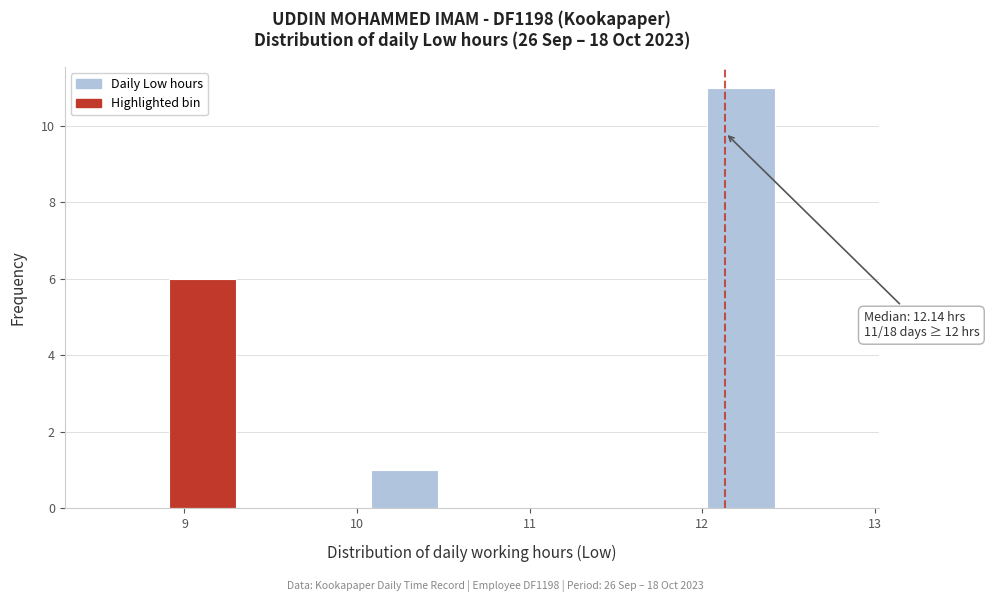

Read against the x-axis, roughly where is the centre of the tallest bar?

12.2